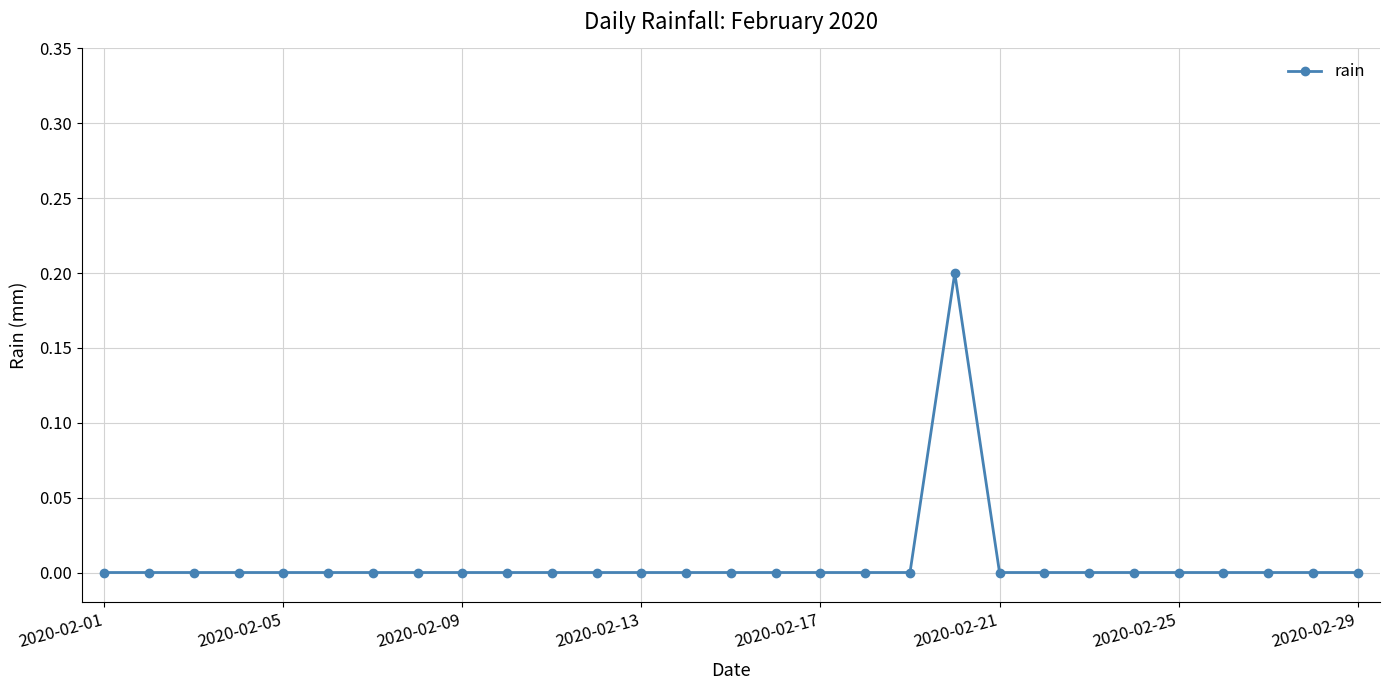

How many lines are shown in the chart?

1